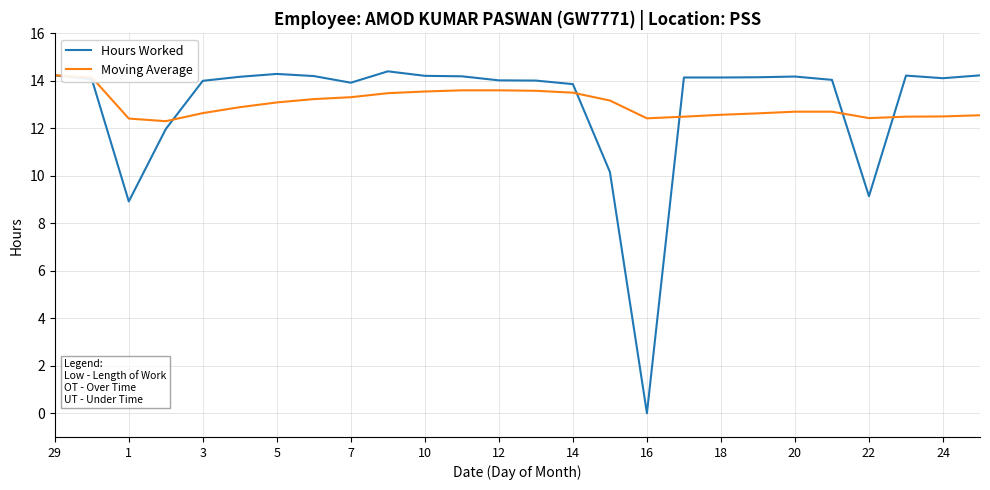

What is the maximum value for Hours Worked?

14.4